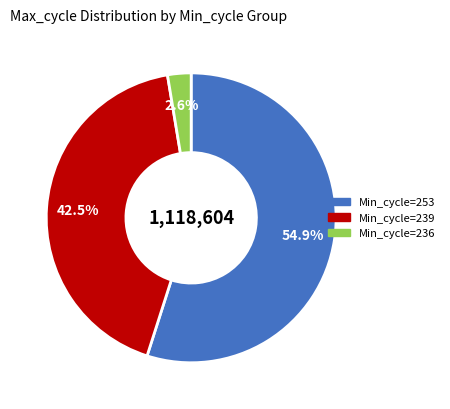

Count the number of slices in the pie.

3